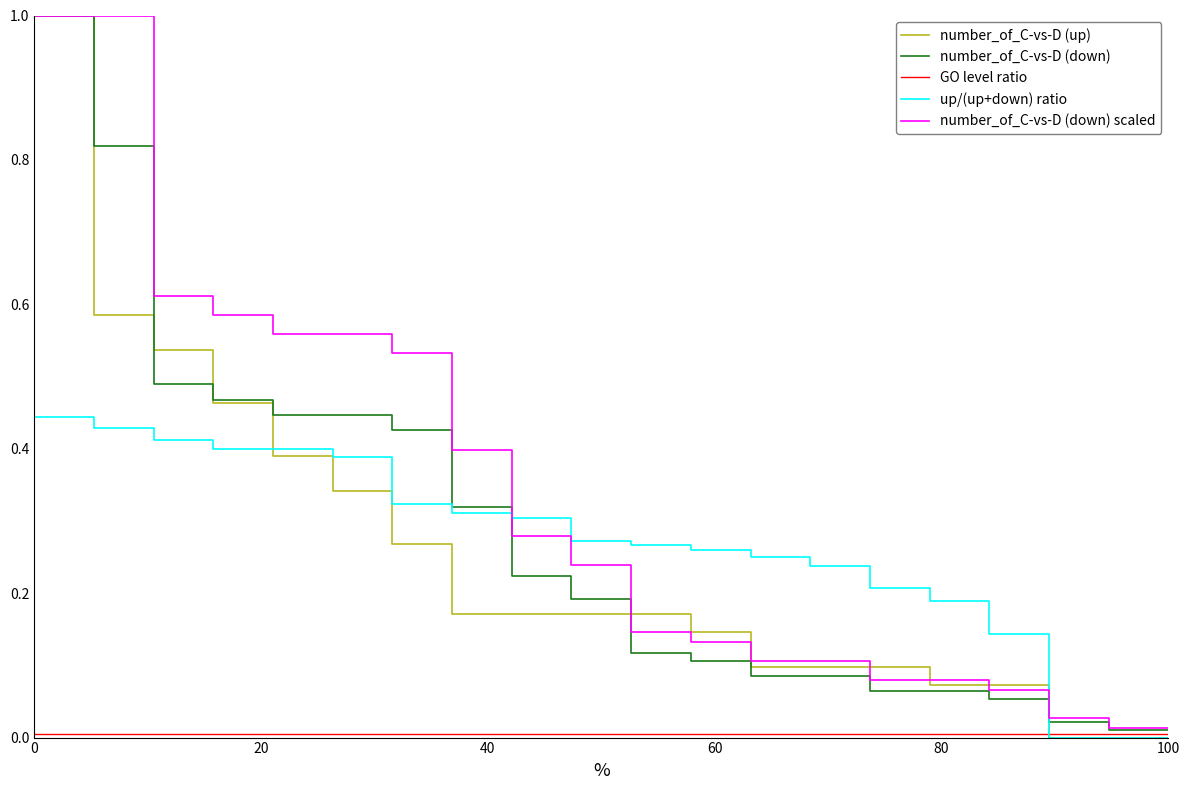

Does the chart display data point markers on the line(s)?

No